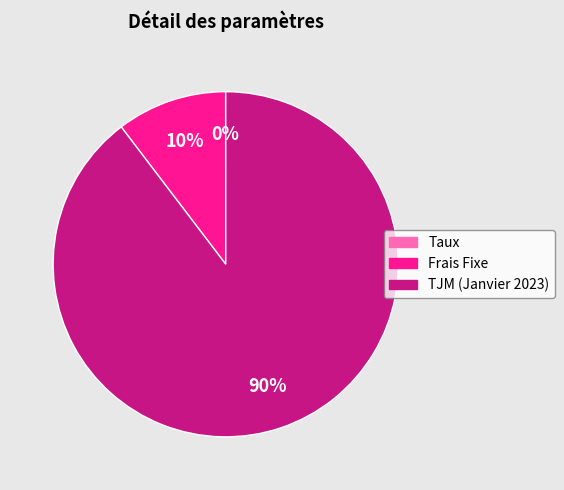

What is the largest slice in the pie chart?

TJM (Janvier 2023)